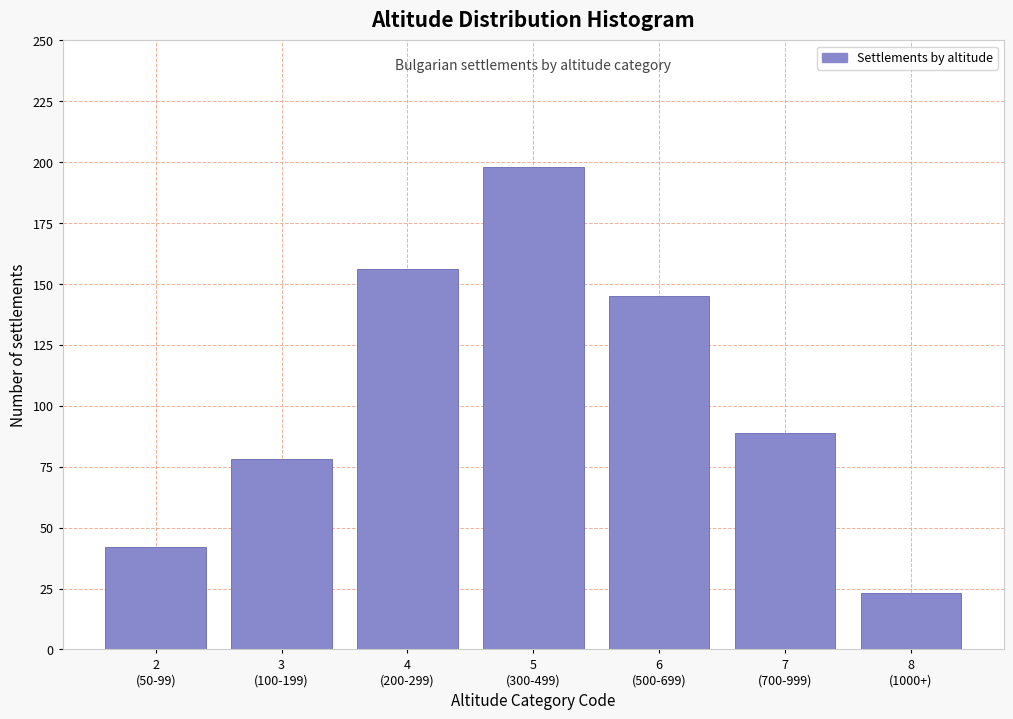

Reading left to right, list all the values displayed in this chart.

42	78	156	198	145	89	23